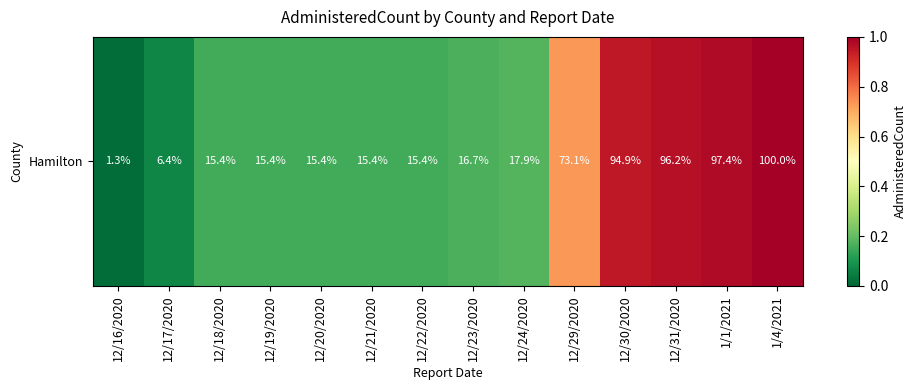

What is the average value?

32